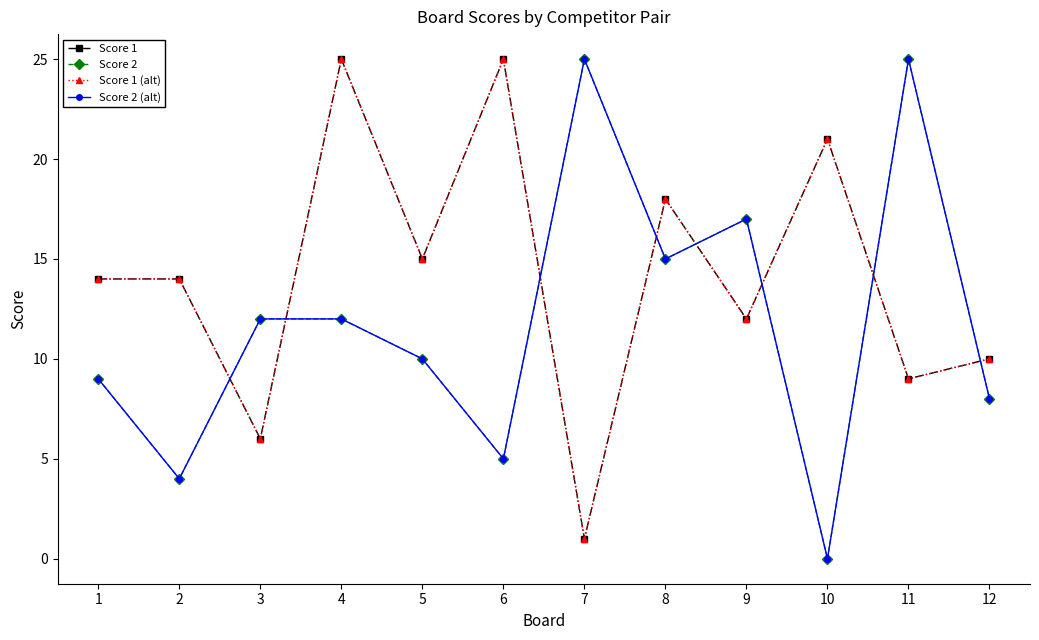

What is the value of the Score 2 (alt) point at the 1st from the left?

9